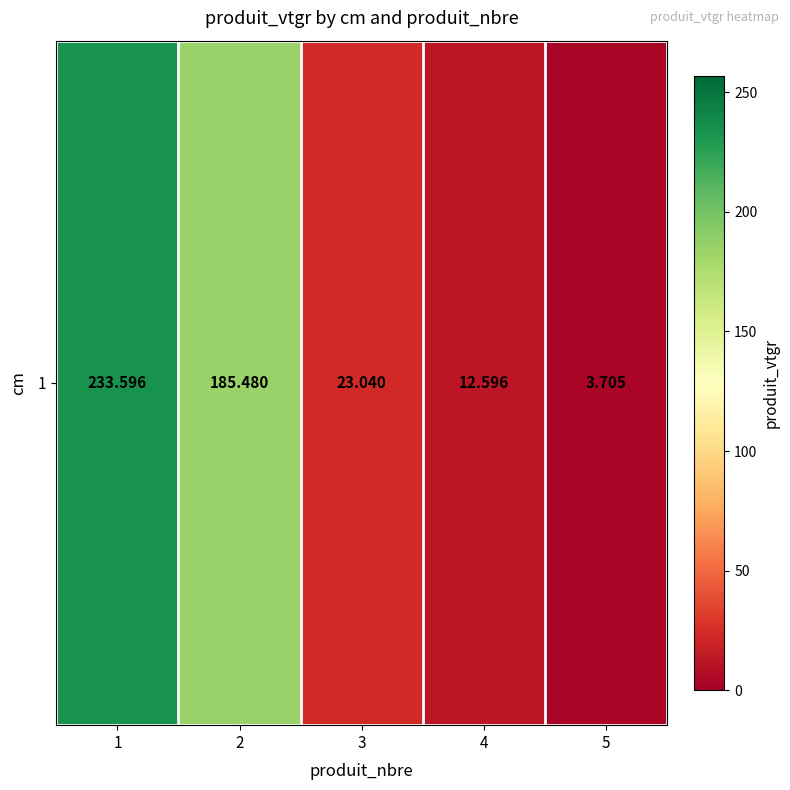

What is the difference between the values at 2 and 1?

48.1